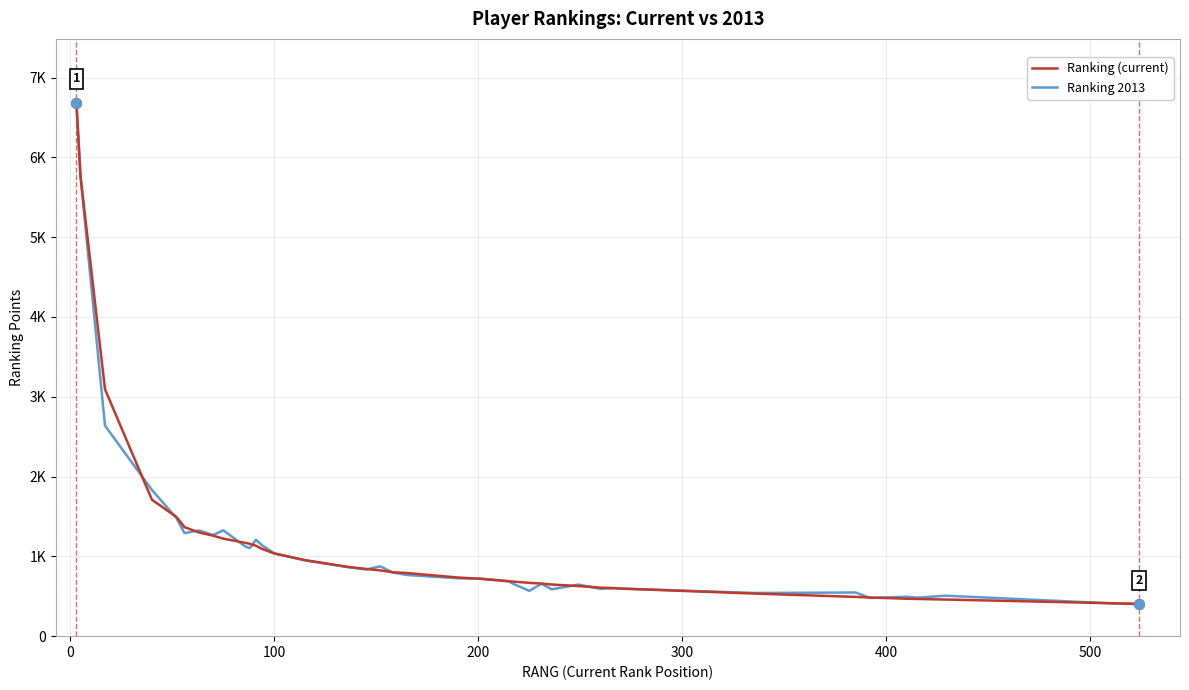

Which series ends up on top after the final intersection of Ranking 2013 and Ranking (current)?

Ranking (current)